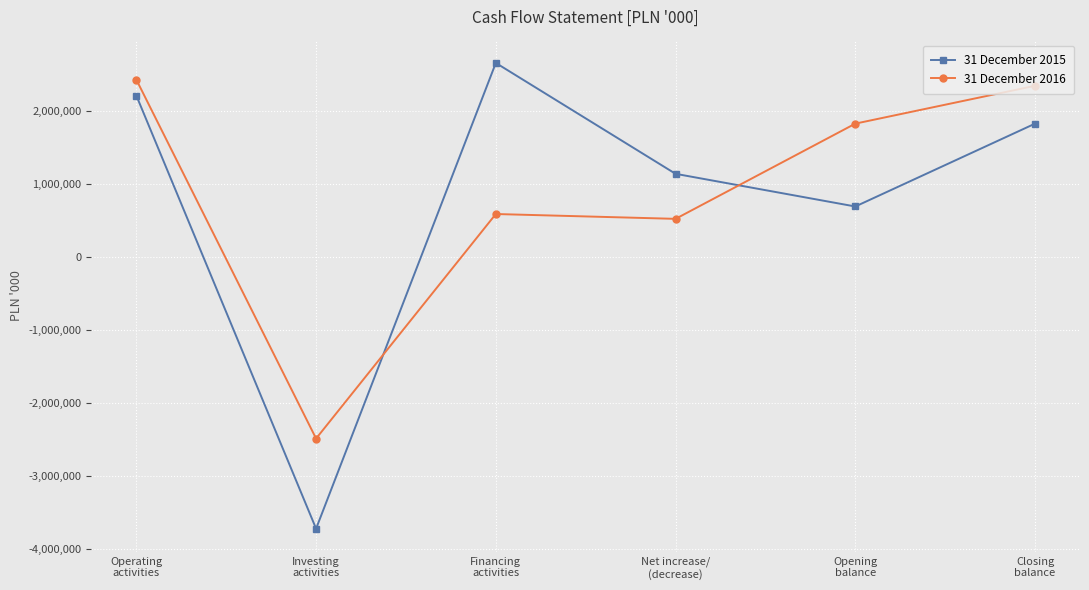

What is the difference between the second highest and minimum values in the 31 December 2016 series?

4830797